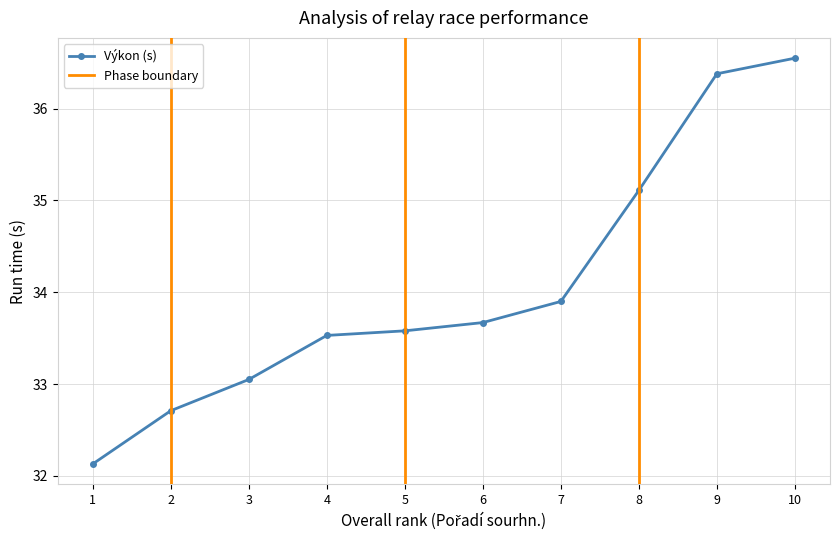

What is the smallest value displayed?

32.1